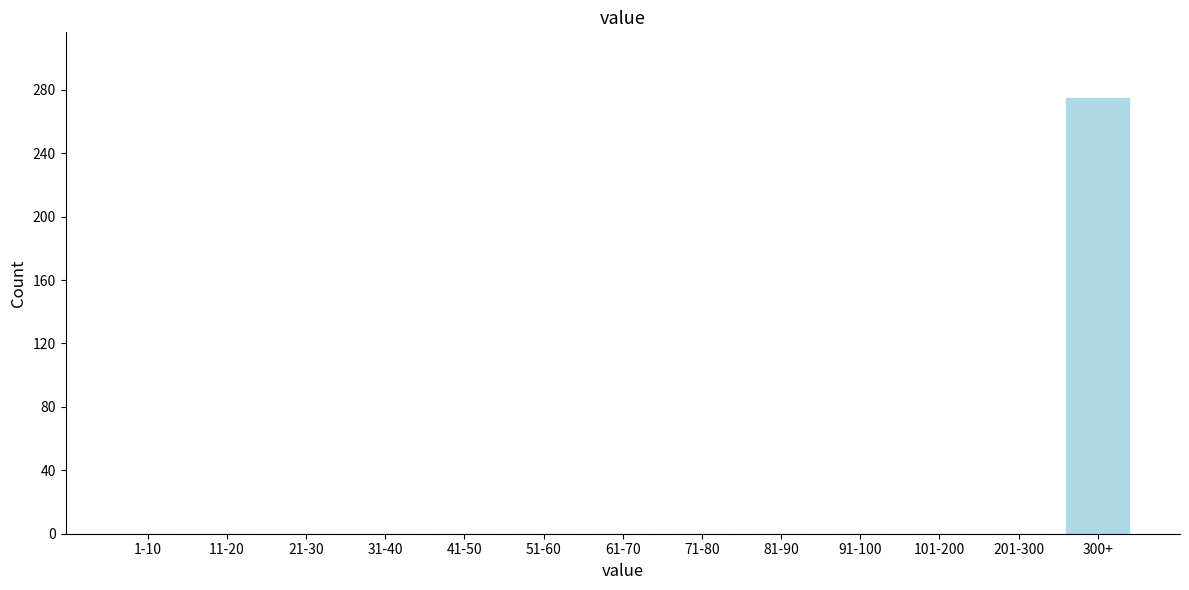

Reading left to right, list all the values displayed in this chart.

1-10=0	11-20=0	21-30=0	31-40=0	41-50=0	51-60=0	61-70=0	71-80=0	81-90=0	91-100=0	101-200=0	201-300=0	300+=275